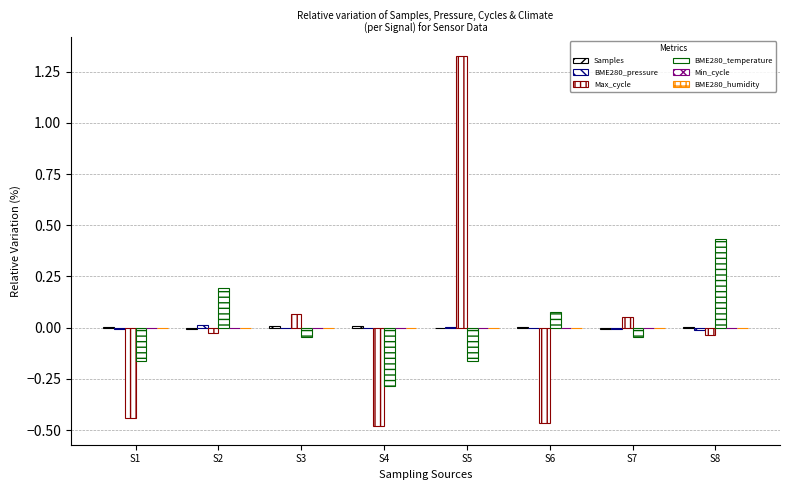

Reading left to right, what are all the values shown in this chart?

Samples: S1=0.0	S2=-0.0	S3=0.0	S4=0.0	S5=-0.0	S6=0.0	S7=-0.0	S8=0.0
BME280_pressure: S1=-0.0	S2=0.0	S3=-0.0	S4=0.0	S5=0.0	S6=0.0	S7=-0.0	S8=-0.0
Max_cycle: S1=-0.4	S2=-0.0	S3=0.1	S4=-0.5	S5=1.3	S6=-0.5	S7=0.1	S8=-0.0
BME280_temperature: S1=-0.2	S2=0.2	S3=-0.0	S4=-0.3	S5=-0.2	S6=0.1	S7=-0.0	S8=0.4
Min_cycle: S1=0.0	S2=0.0	S3=0.0	S4=0.0	S5=0.0	S6=0.0	S7=0.0	S8=0.0
BME280_humidity: S1=0.0	S2=0.0	S3=0.0	S4=0.0	S5=0.0	S6=0.0	S7=0.0	S8=0.0